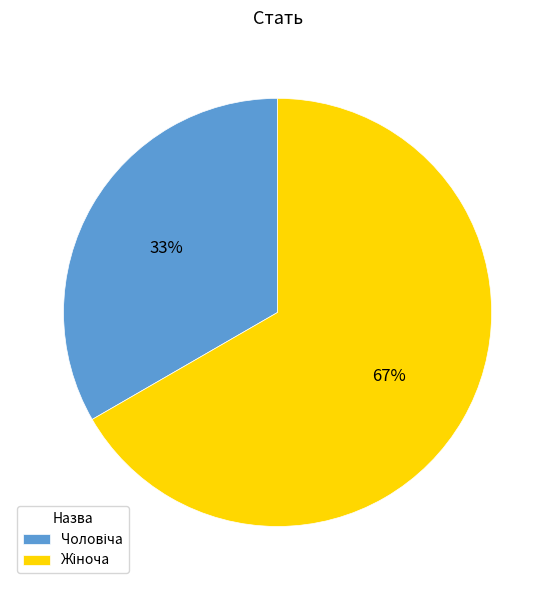

Is there a majority slice in this chart?

Yes